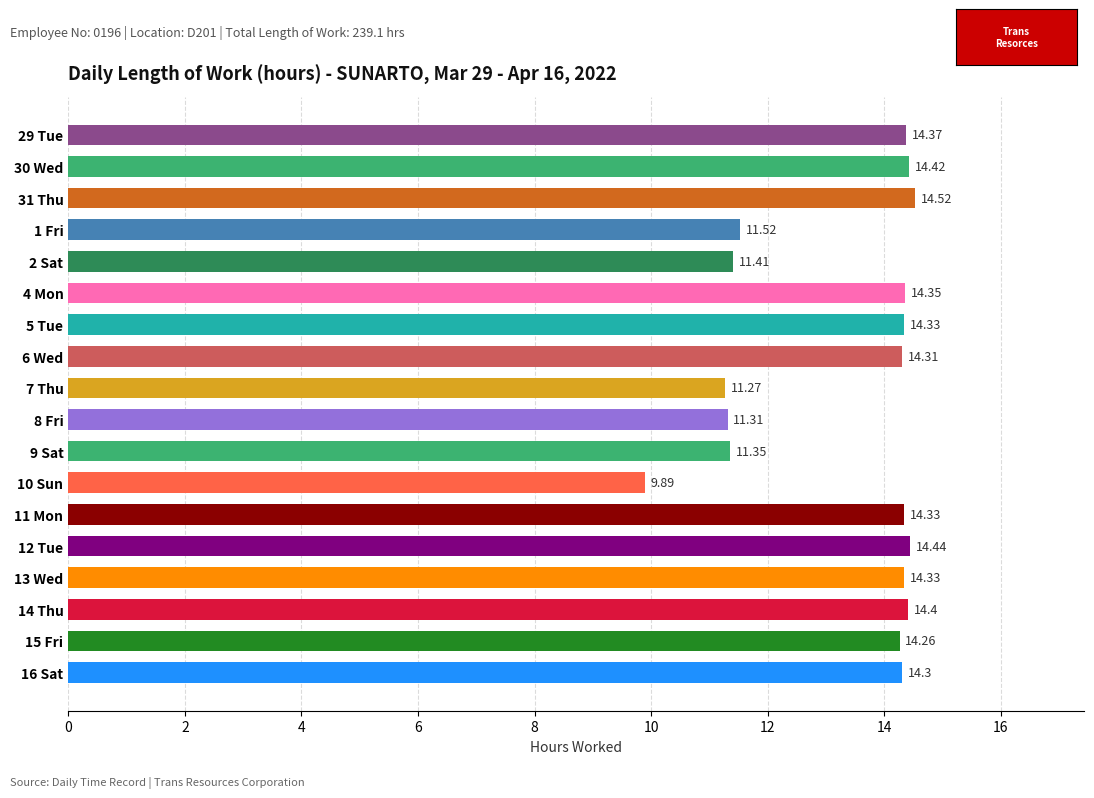

What is the average value?

13.3